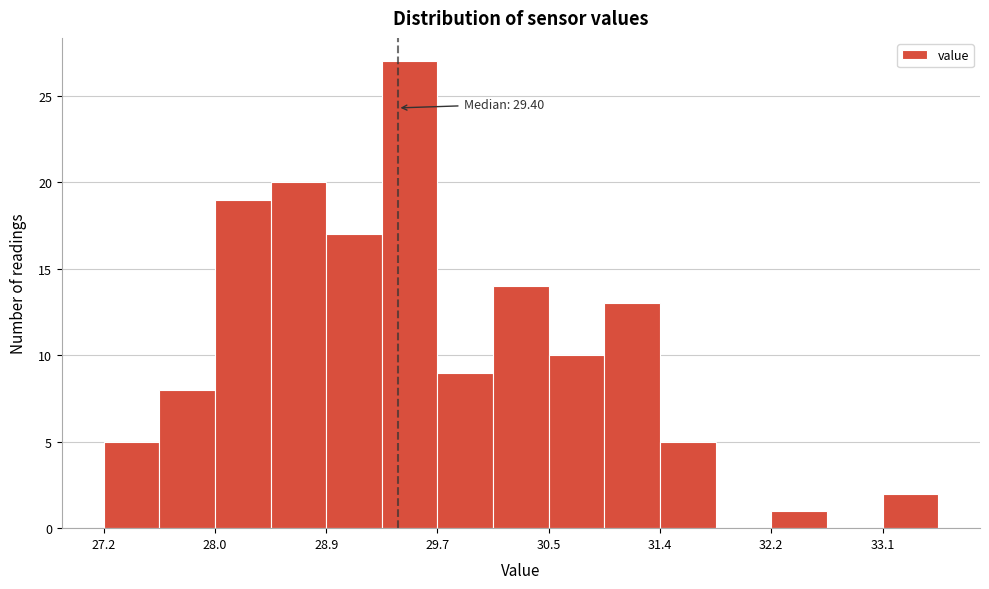

Over which range of the x-axis is the bar tallest?

29.3 to 29.7